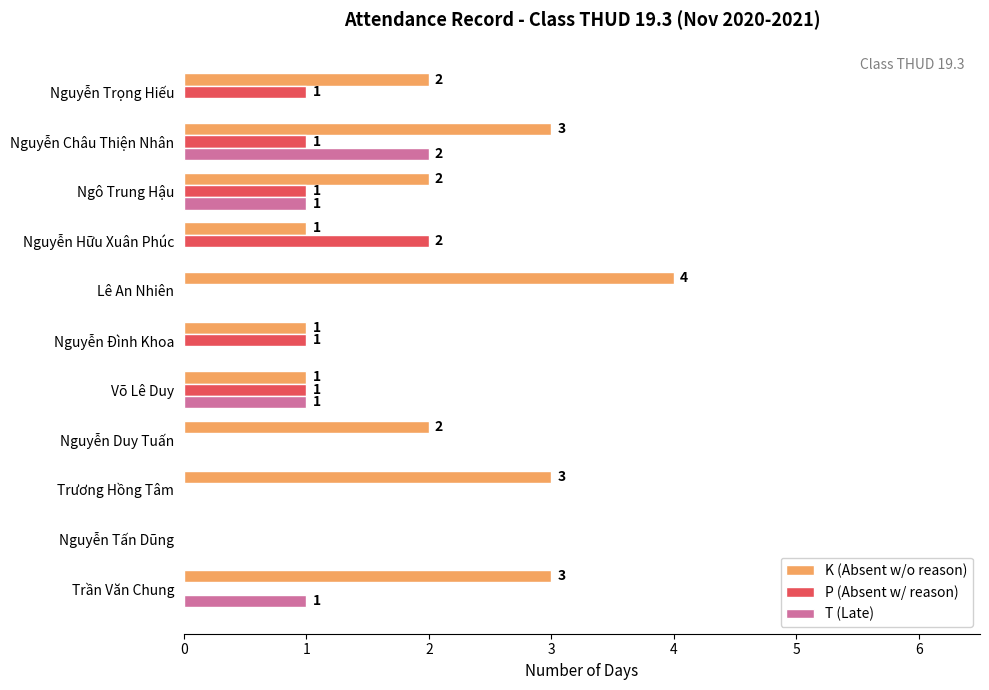

What is the total value across all series at Nguyễn Trọng Hiếu?

3